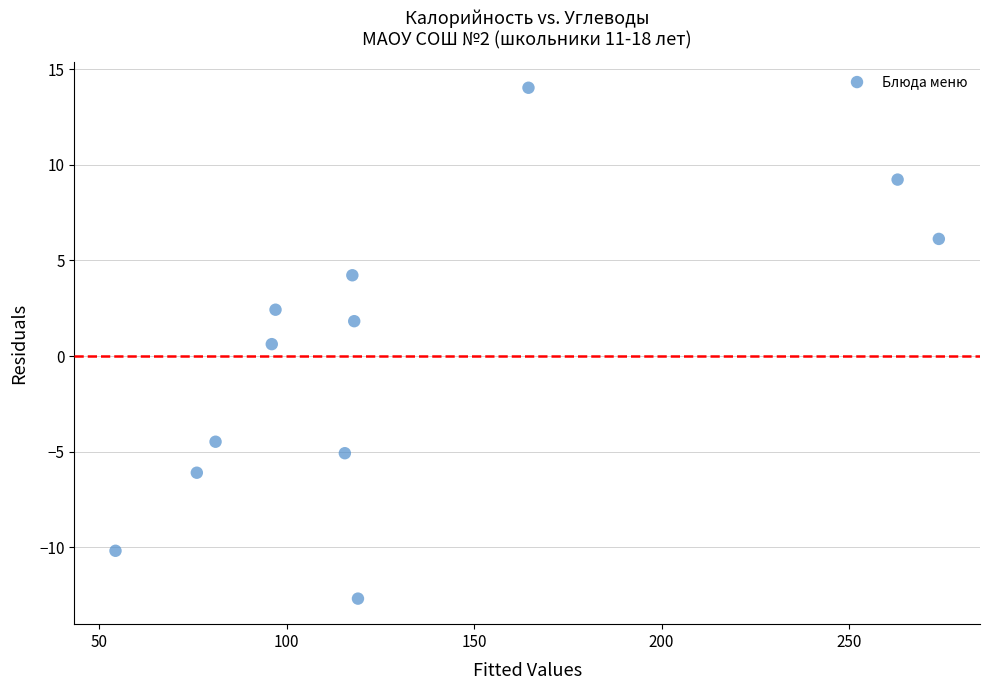

What is the range of Y values (max minus min)?

26.7